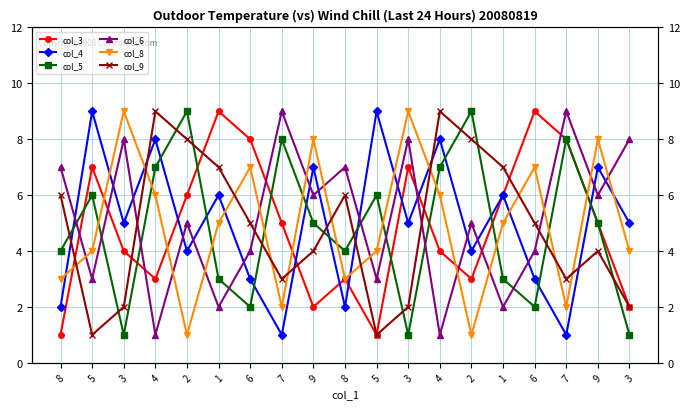

What is the difference between the highest and lowest values at 8?

6